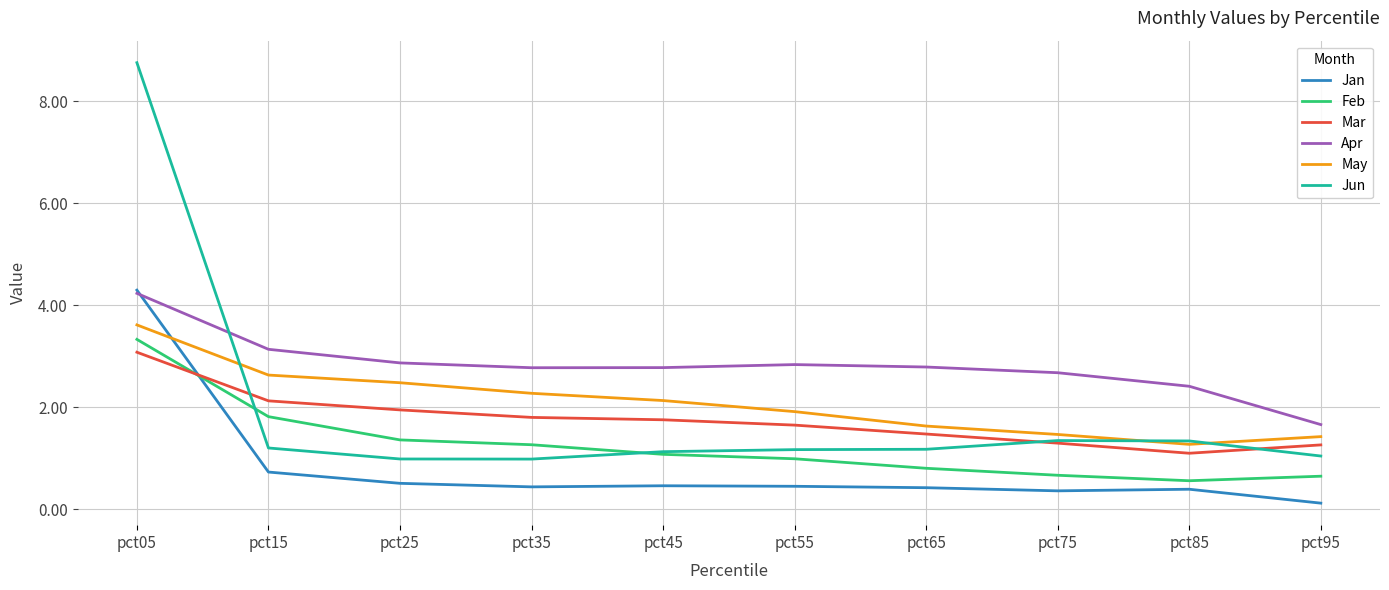

What is the maximum value for Jan?

4.3